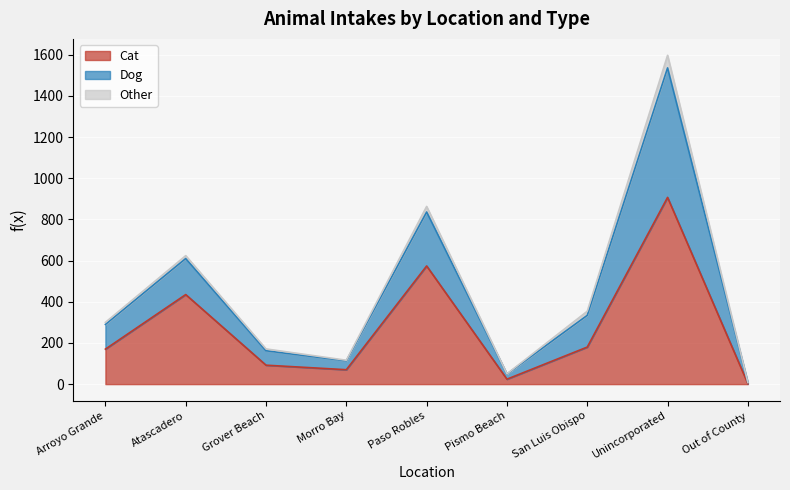

What is the difference between the highest and lowest values at San Luis Obispo?

174